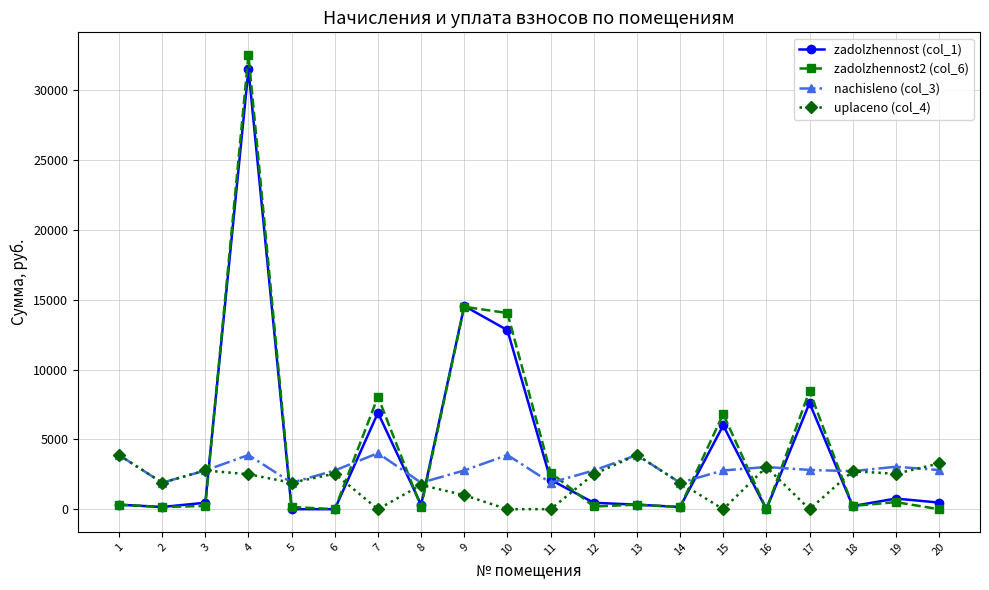

What is the approximate value of zadolzhennost (col_1) at 2?

157.9